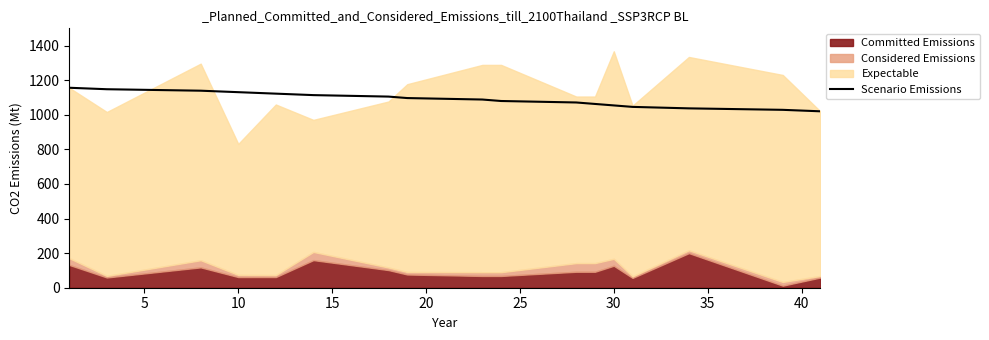

What is the highest value of the Scenario Emissions series?

1156.4